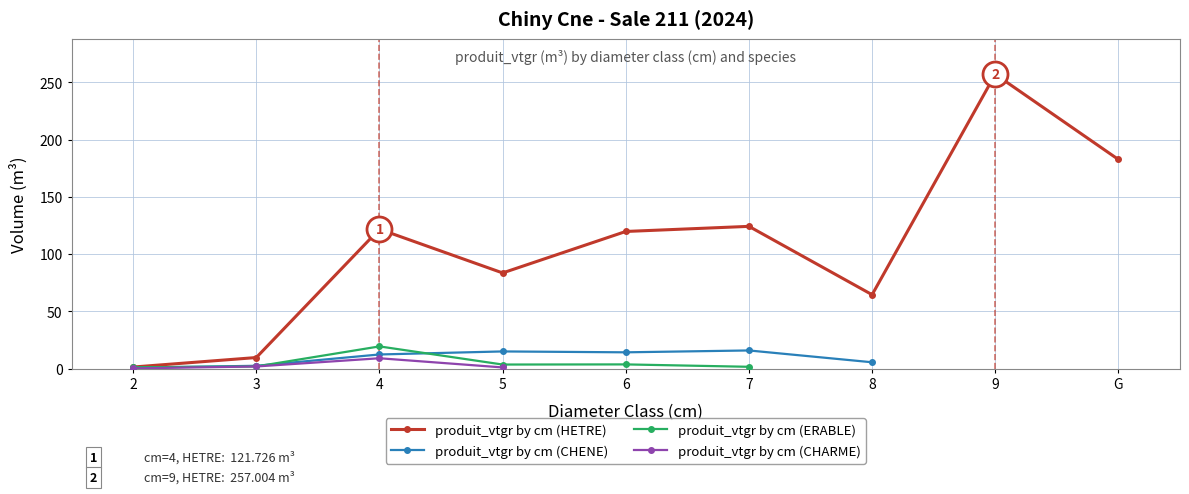

What is the difference between the highest and lowest values at 2?

1.2